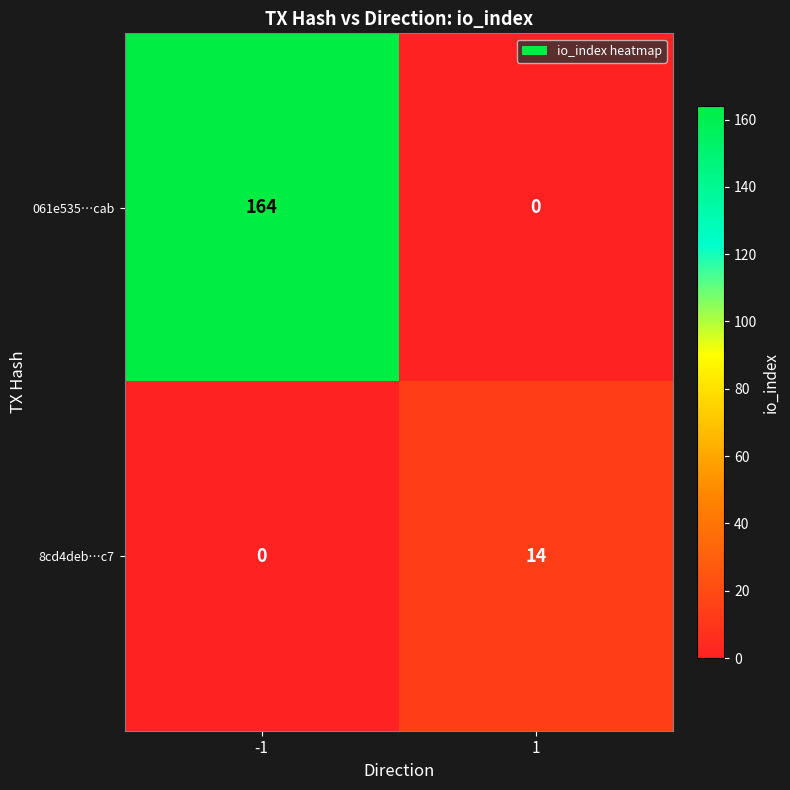

What is the sum of all 061e535…cab values?

164